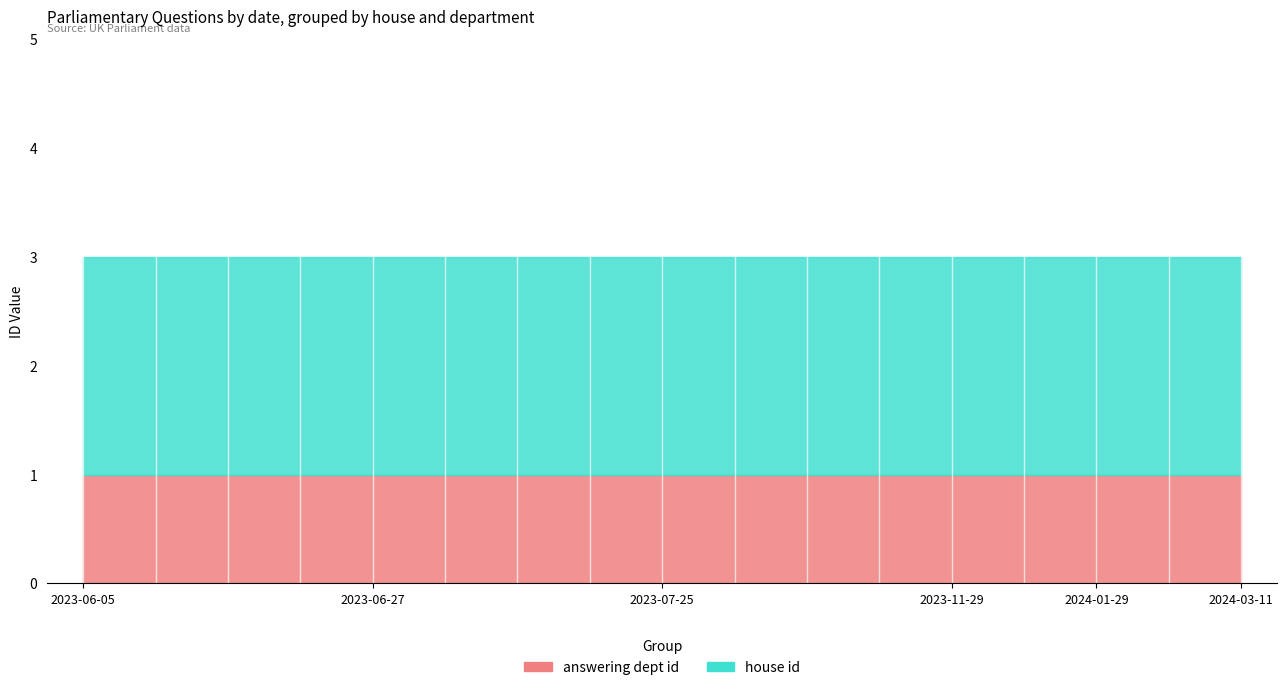

At which category does the chart reach its minimum across all series?

2023-06-05